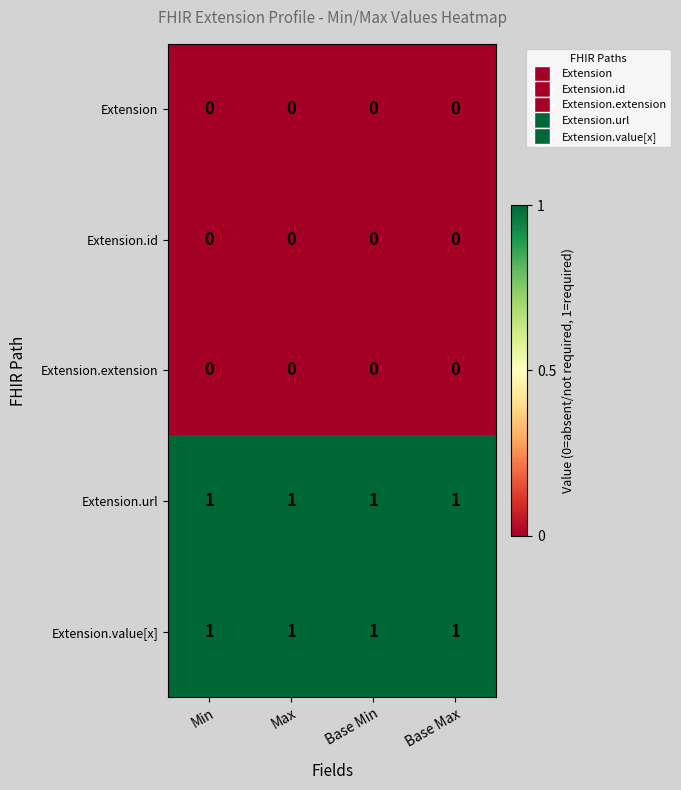

Is it true that Extension equals 0 at Base Min?

True